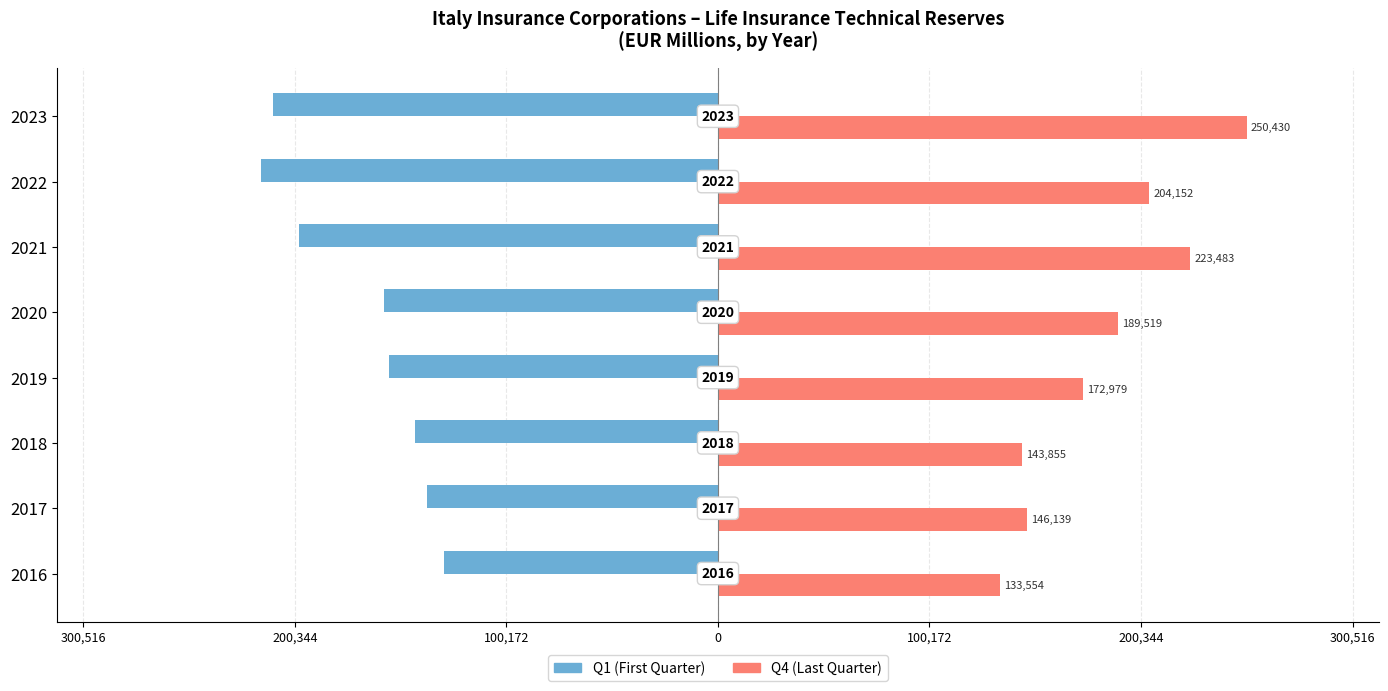

What are all the series names shown in the legend?

Q1 (First Quarter), Q4 (Last Quarter)